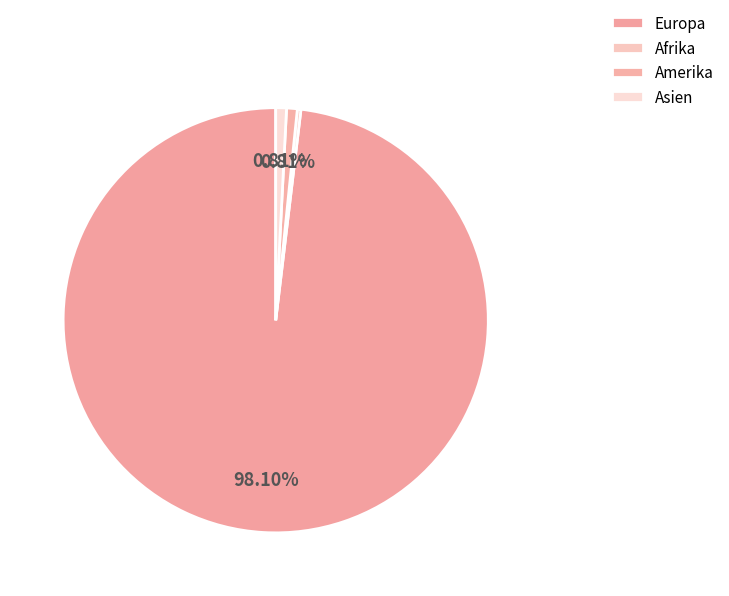

True or false: Asien accounts for 11% of the total.

False